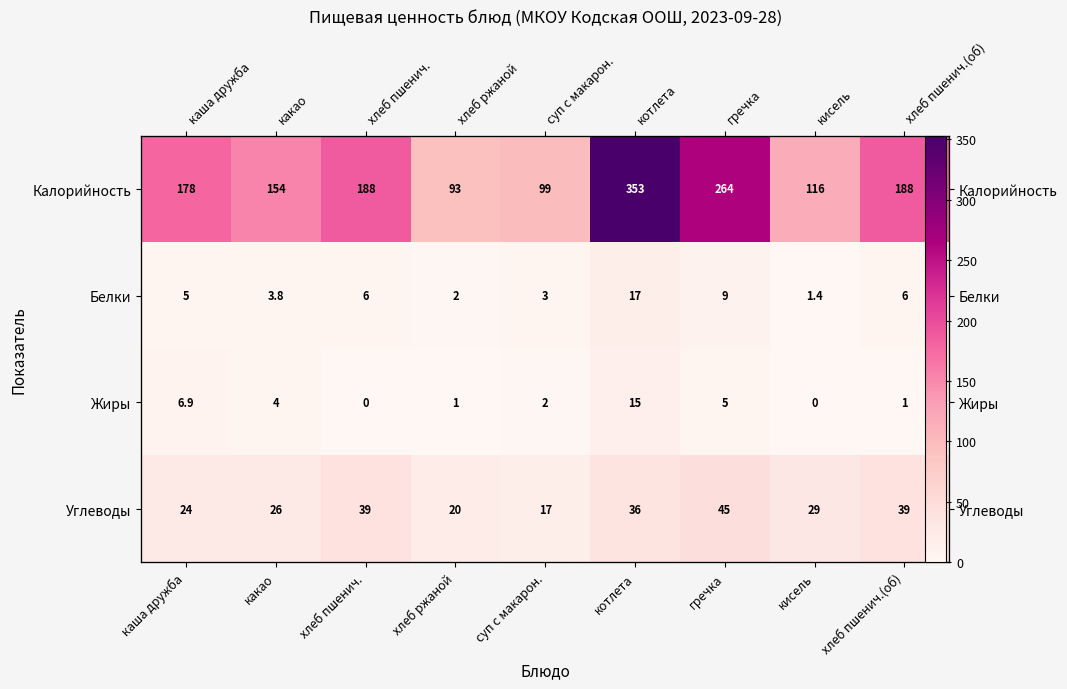

At which category is the sum across all series the highest?

котлета